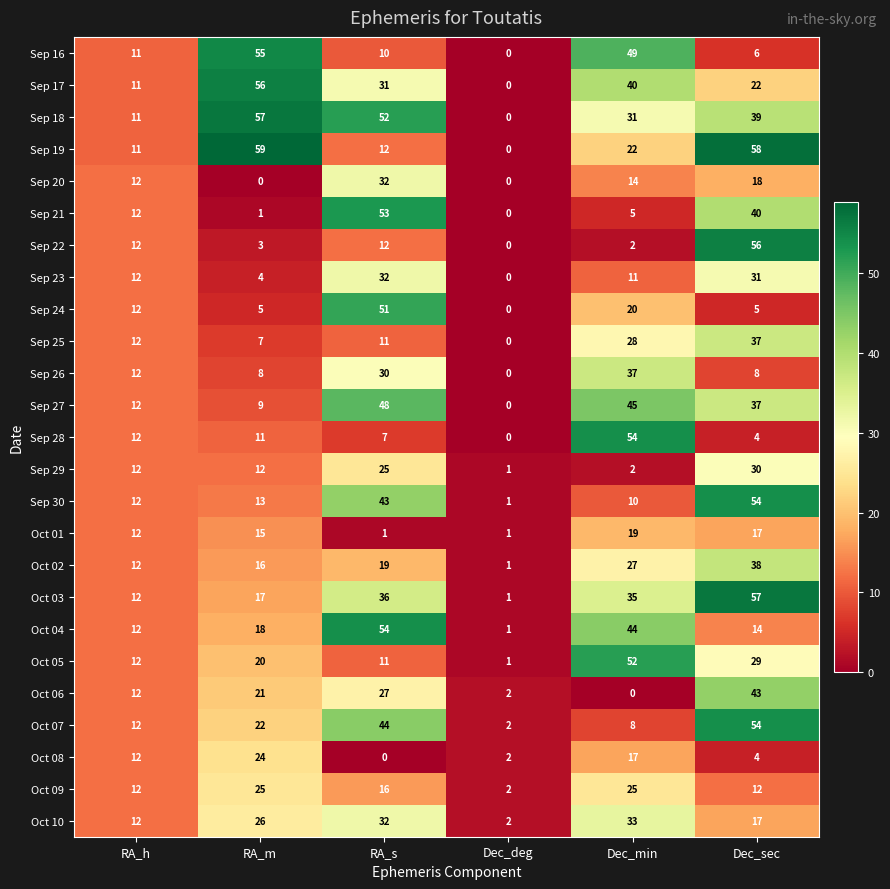

Which series has the largest range (max minus min)?

Sep 19